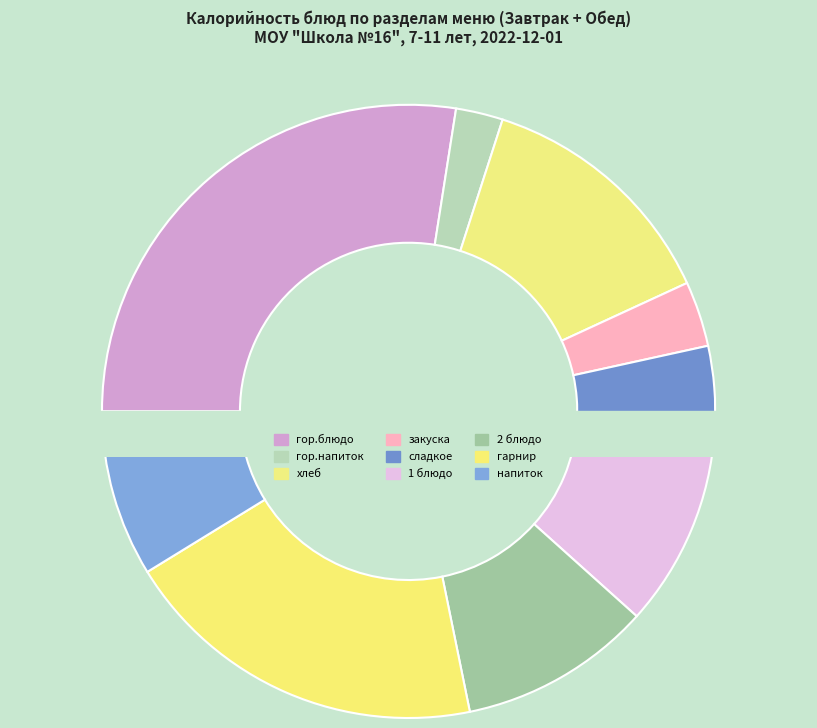

Is there any slice that represents more than half of the pie?

No